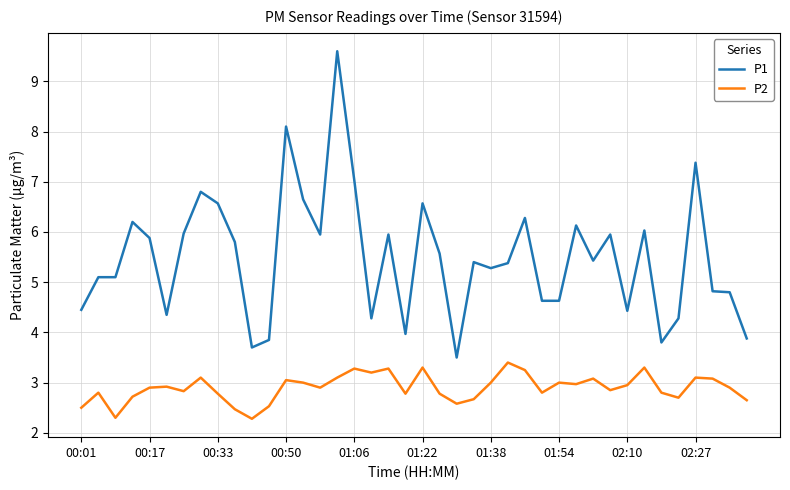

Which series has the largest range (max minus min)?

P1